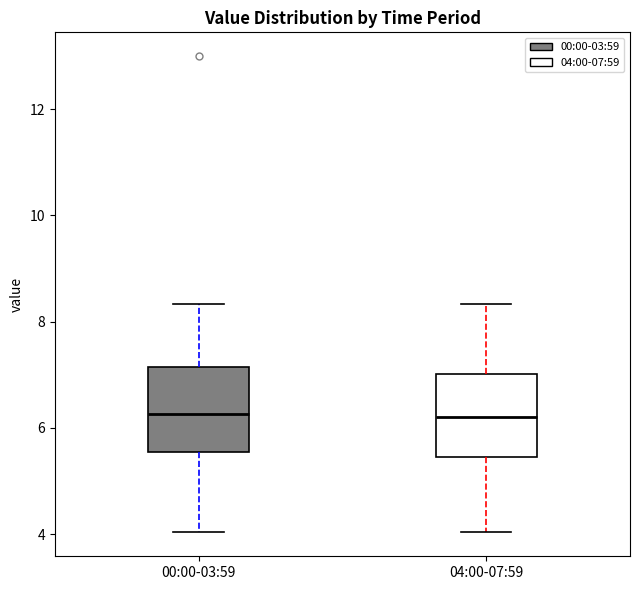

Reading left to right, transcribe this box plot: for each box, give where its median line is, the range the box spans, and where its two whiskers end, as read against the y-axis. The values are not printed on the chart, so give them approximately, as read against the axis.

00:00-03:59: median 6.2, box 5.6 to 7.2, whiskers 4.0 to 8.4
04:00-07:59: median 6.2, box 5.4 to 7.0, whiskers 4.0 to 8.4